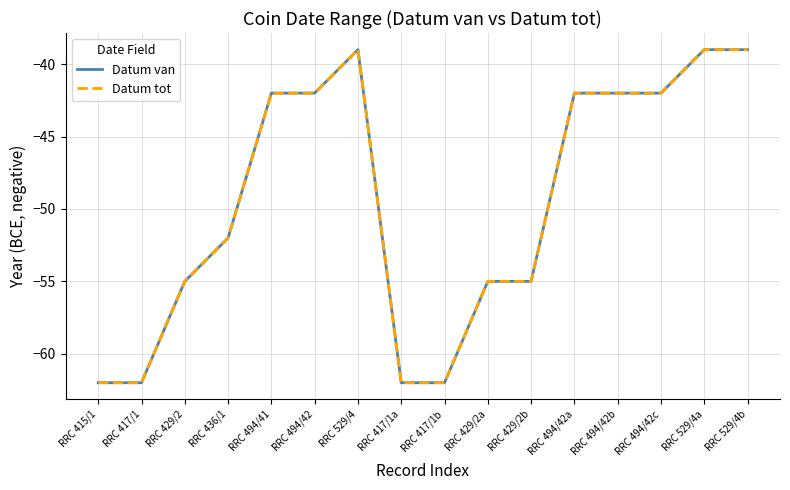

What is the maximum value for Datum van?

-39